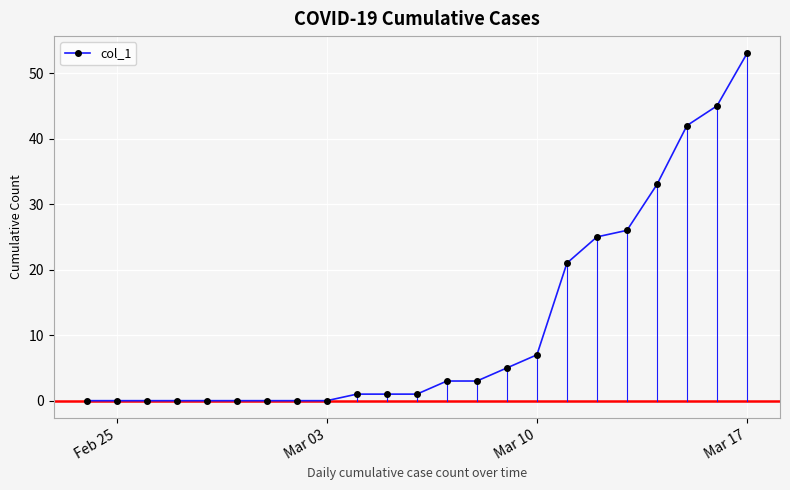

Reading left to right, extract all data points from this chart.

0	0	0	0	0	0	0	0	0	1	1	1	3	3	5	7	21	25	26	33	42	45	53